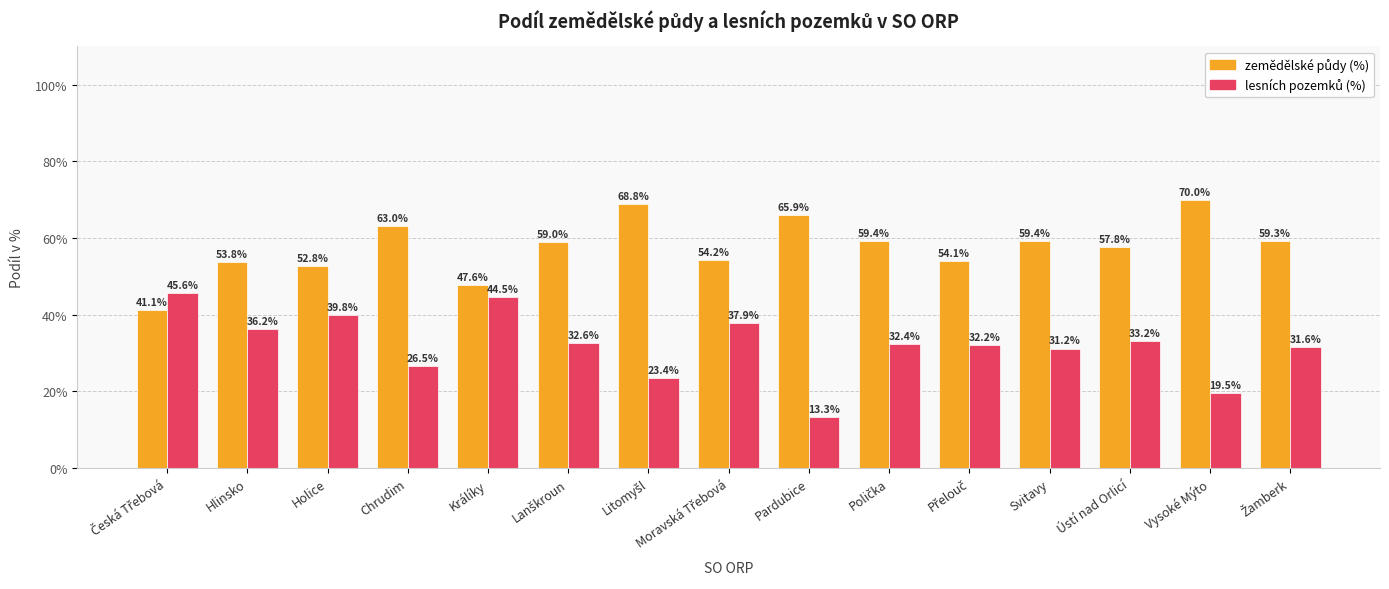

What is the smallest value displayed?

13.3